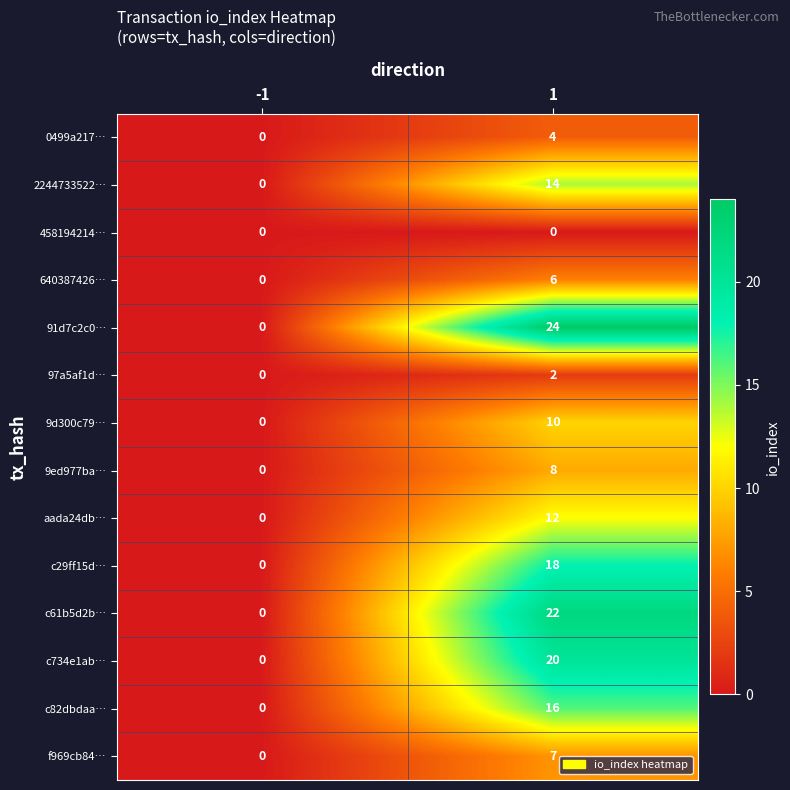

Is the value of 640387426… at -1 greater than the value of c29ff15d… at 1?

No